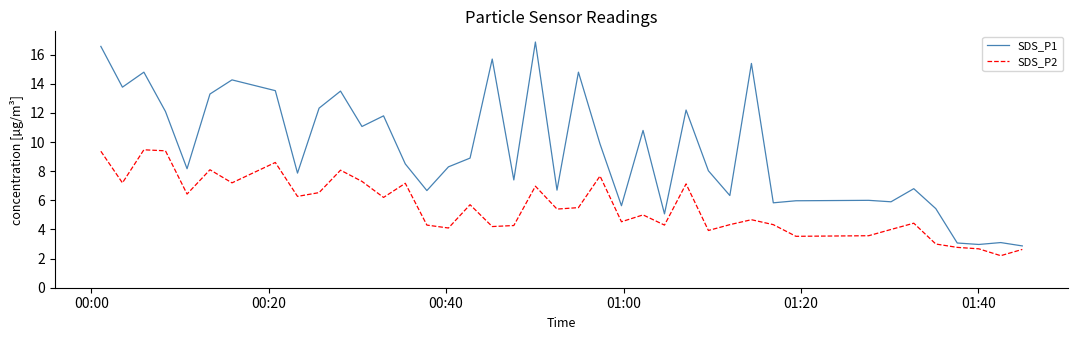

Which series has the largest total across all categories?

SDS_P1